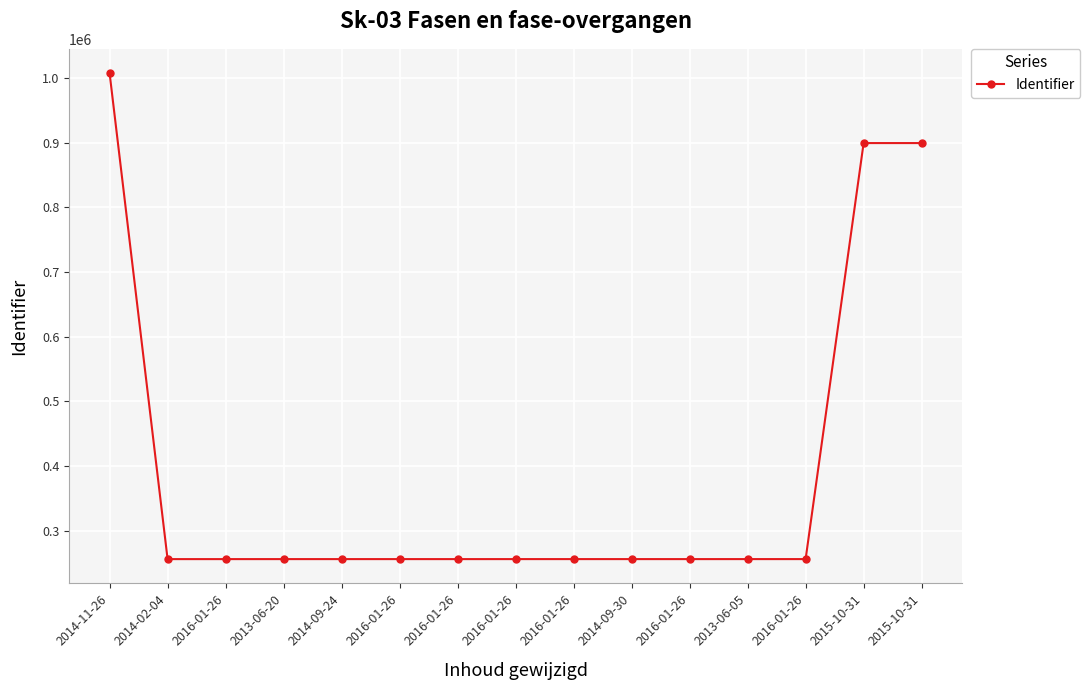

What is the smallest value displayed?

256035